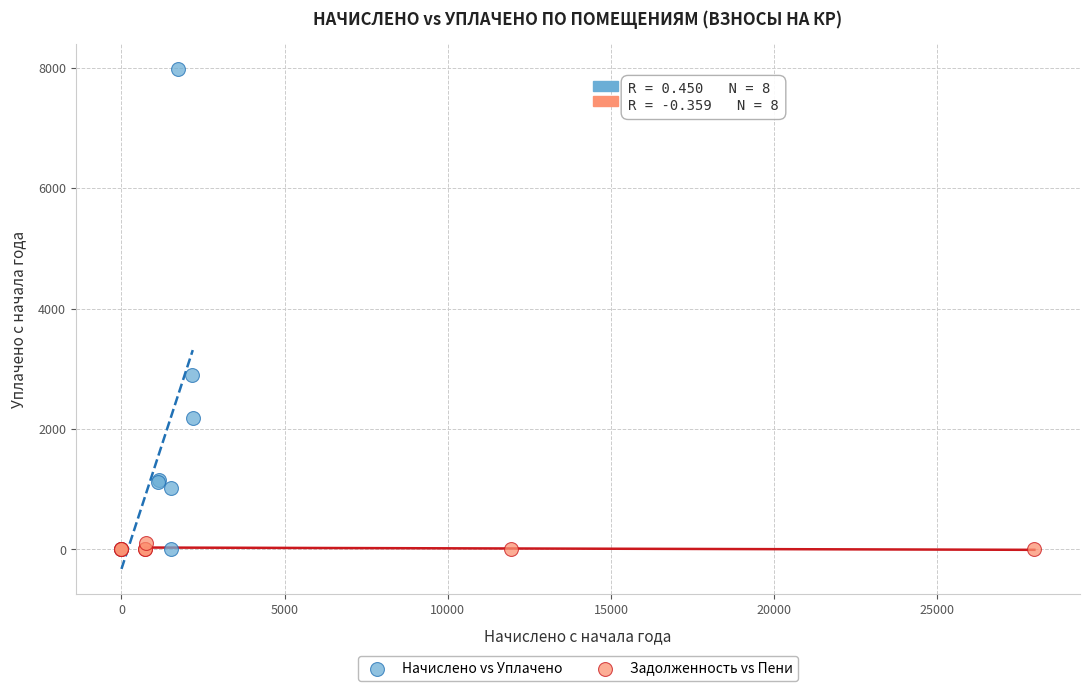

Which series reaches the maximum Y coordinate?

Начислено vs Уплачено